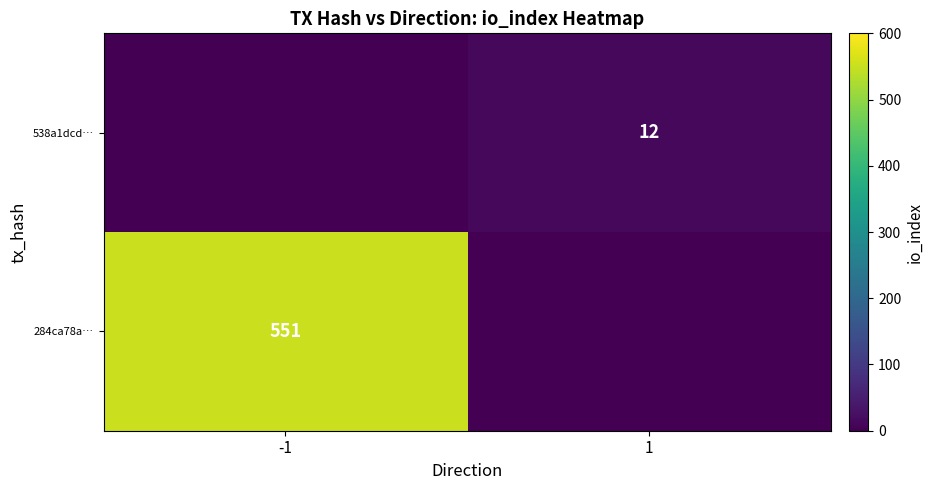

True or false: 284ca78a… has a value of 551 at -1.

True